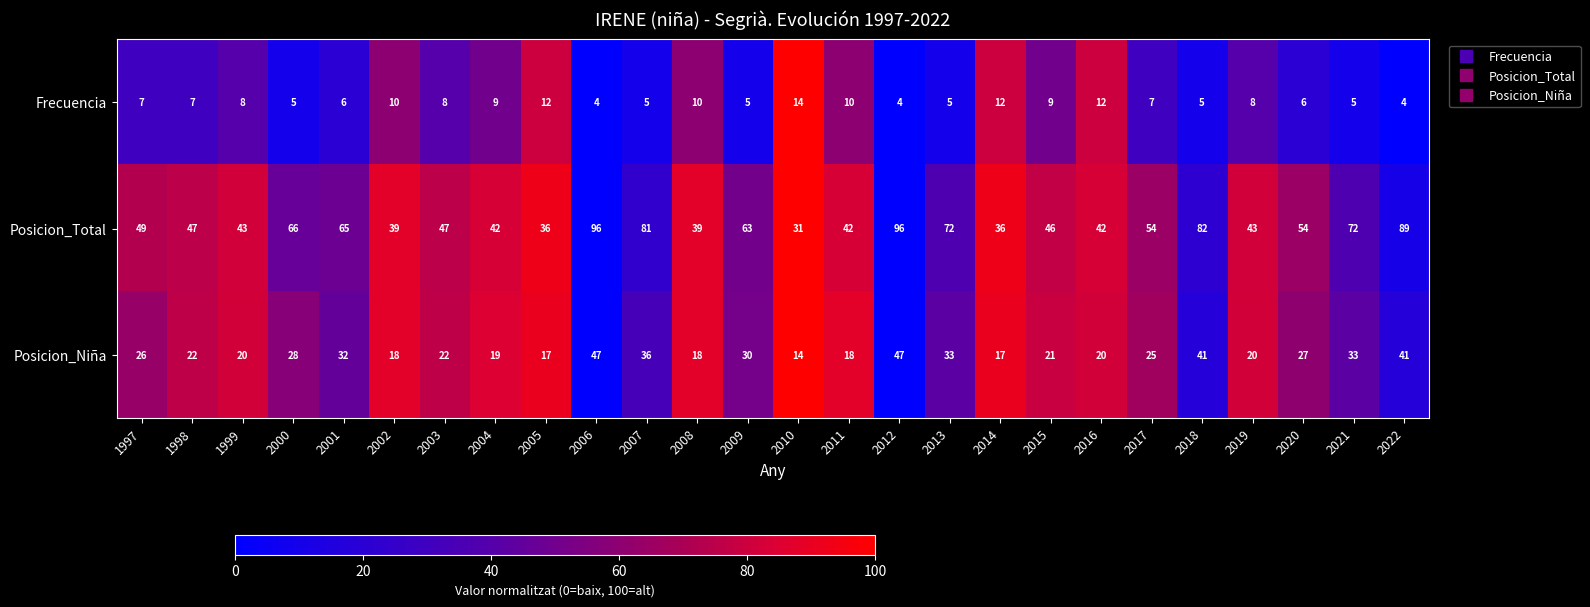

At which label does Posicion_Niña reach its minimum?

2010